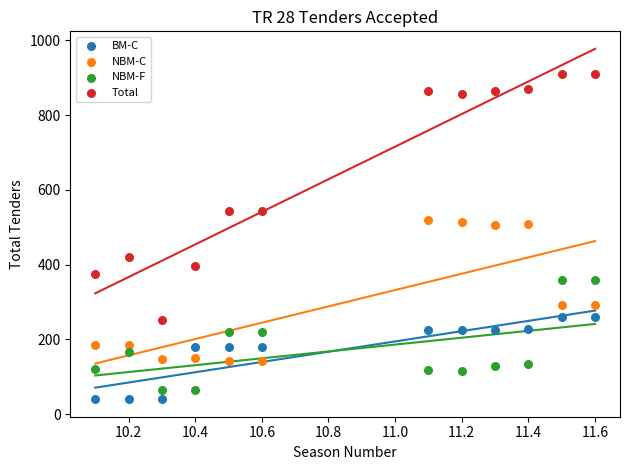

Which series has the widest spread of Y values?

Total